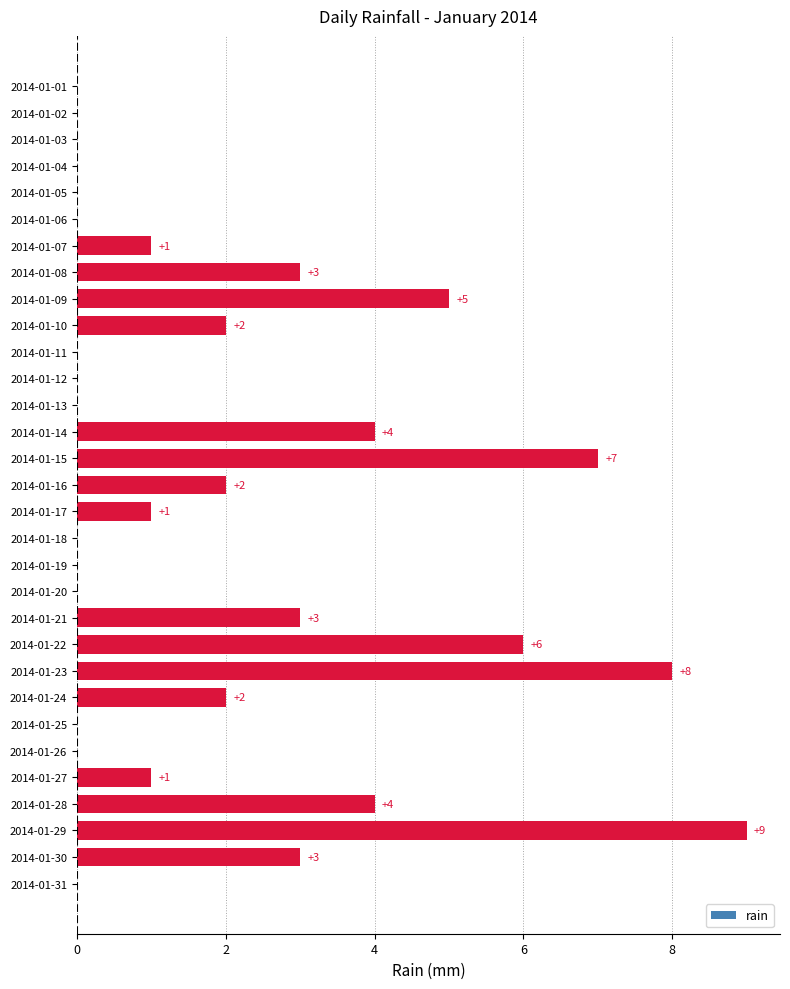

How many positive values are there?

16